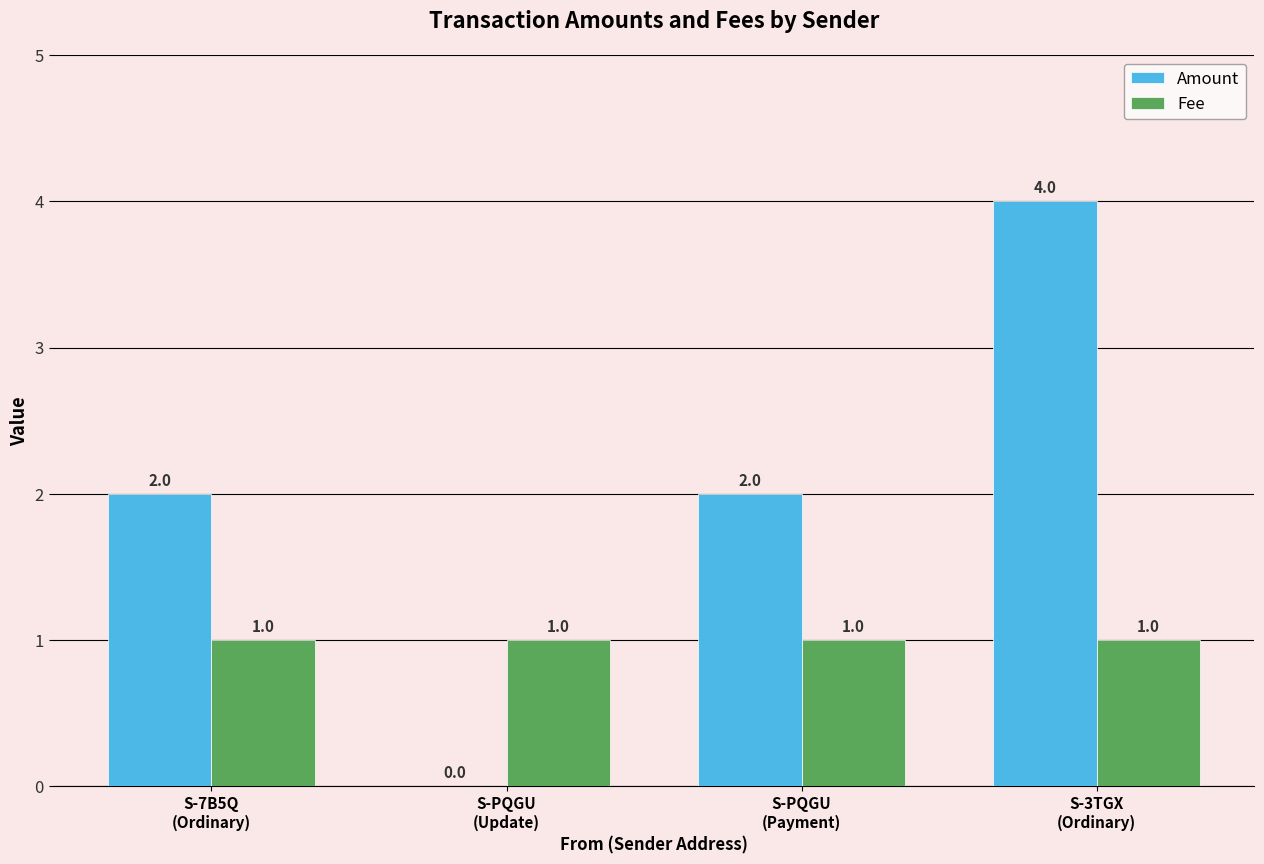

How many Amount values are between 2 and 4?

3